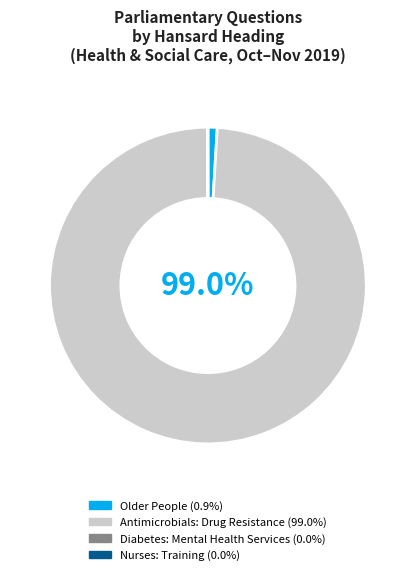

Does Antimicrobials: Drug Resistance (99.0%) represent more than half of the total?

Yes